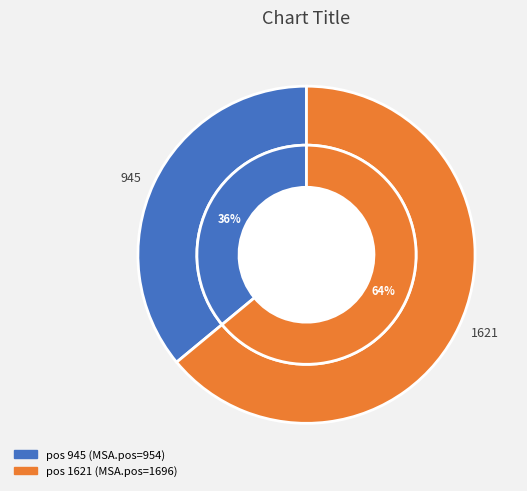

The 945 slice represents 47% of the pie. True or false?

False